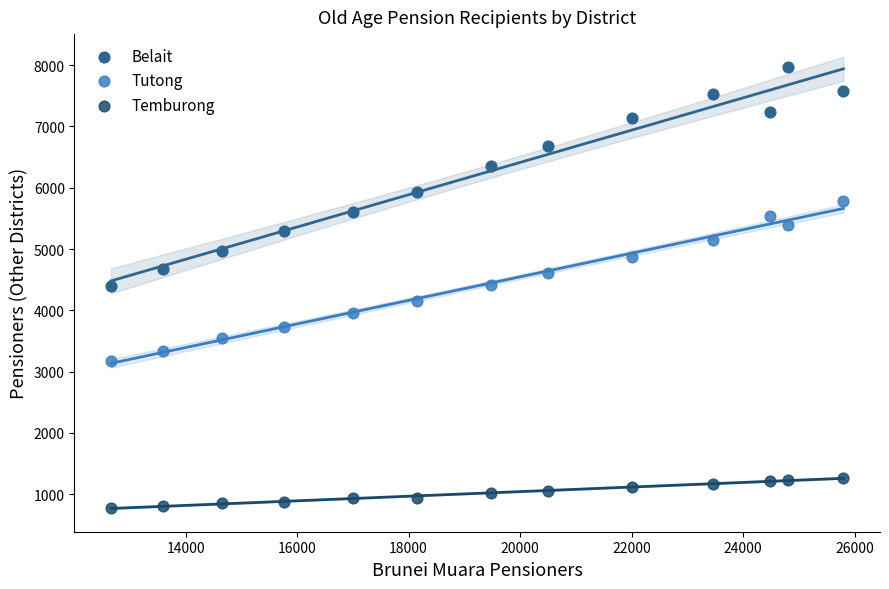

Which series reaches the maximum Y coordinate?

Belait